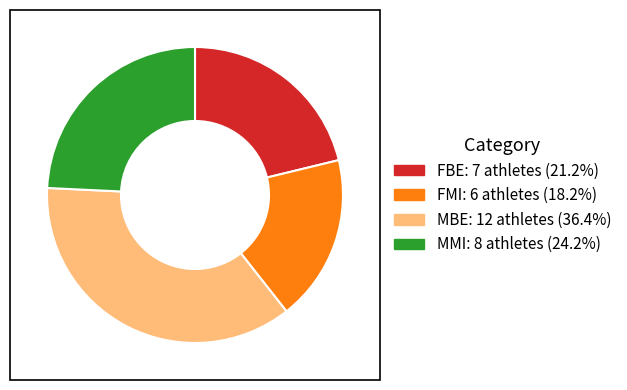

Which has a higher value, MMI or FBE?

MMI